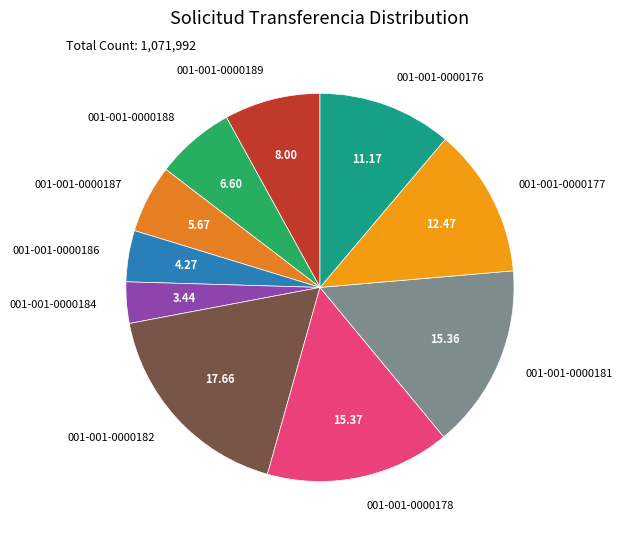

Does 001-001-0000186 account for over 50% of the chart?

No